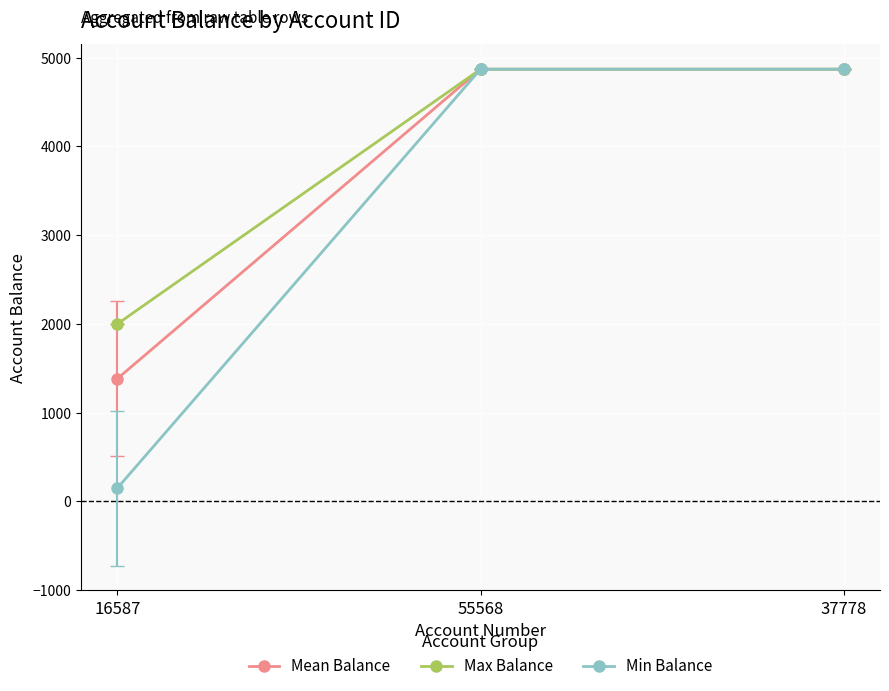

What are all the series names shown in the legend?

Mean Balance, Max Balance, Min Balance